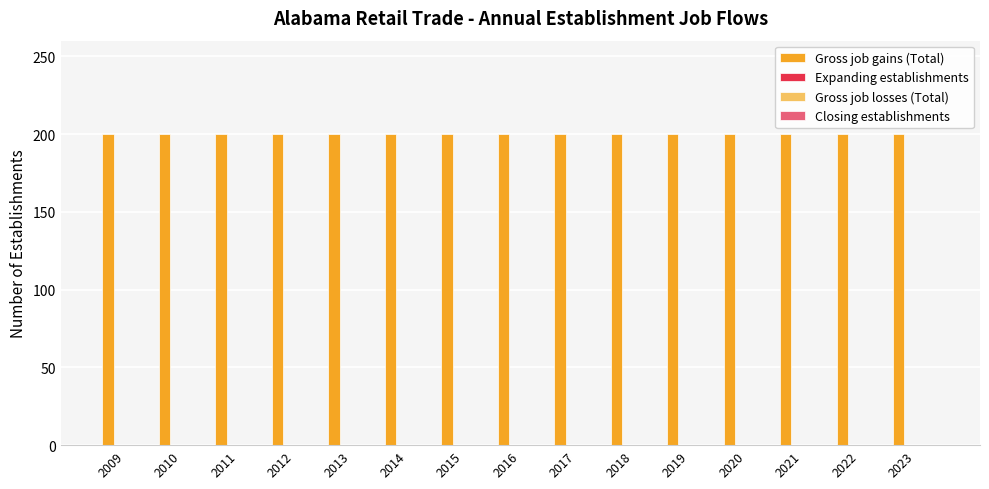

List the series in order of their peak value, highest first.

Gross job gains (Total), Expanding establishments, Gross job losses (Total), Closing establishments